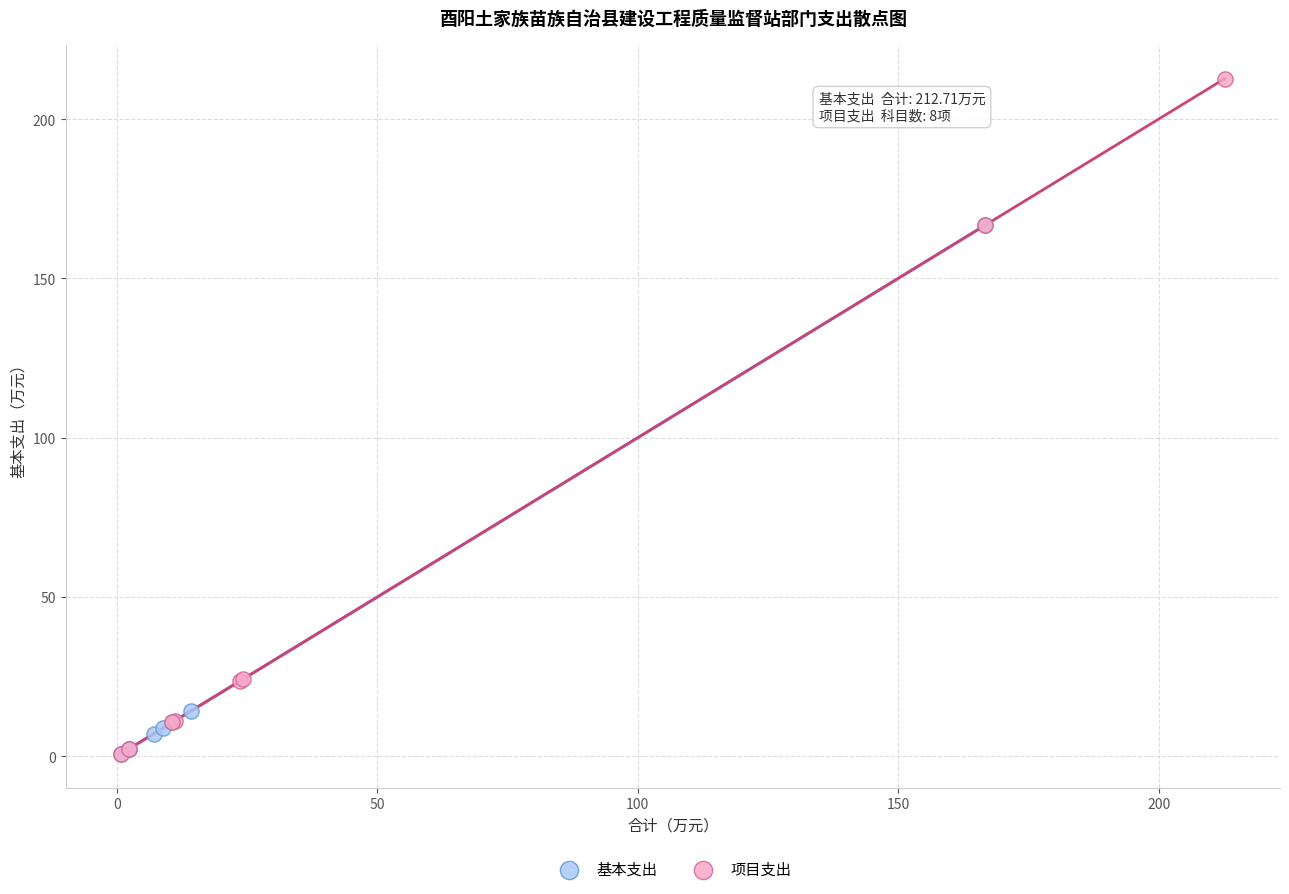

Which series has the largest Y range (max minus min)?

项目支出